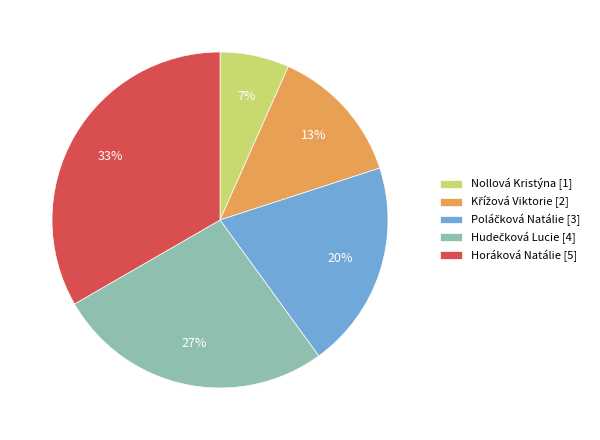

What is the smallest slice in the pie chart?

Nollová Kristýna